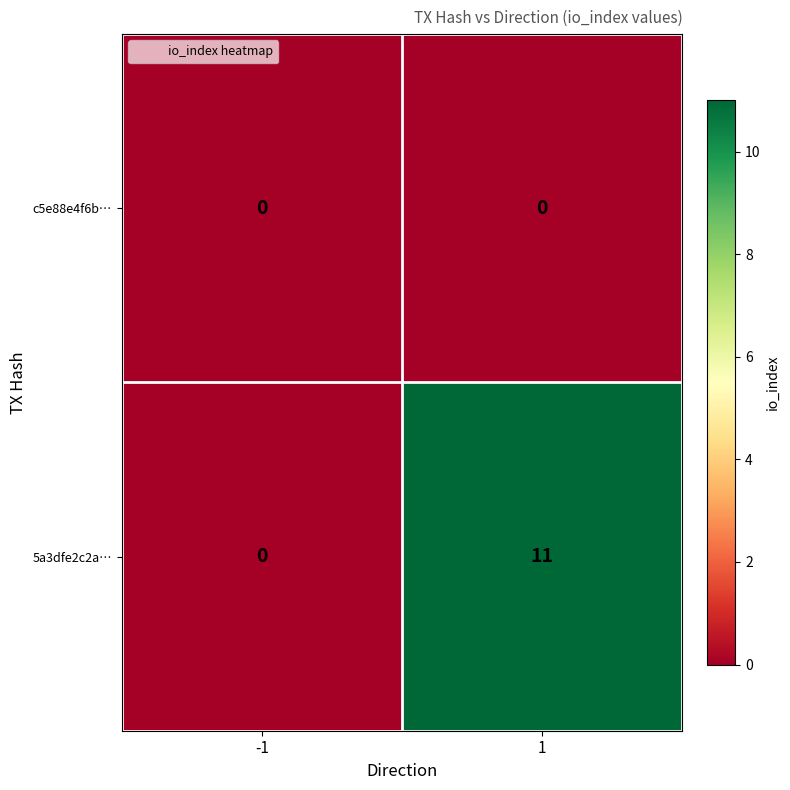

Reading left to right, extract all data points from this chart.

c5e88e4f6b…: 0	0
5a3dfe2c2a…: 0	11